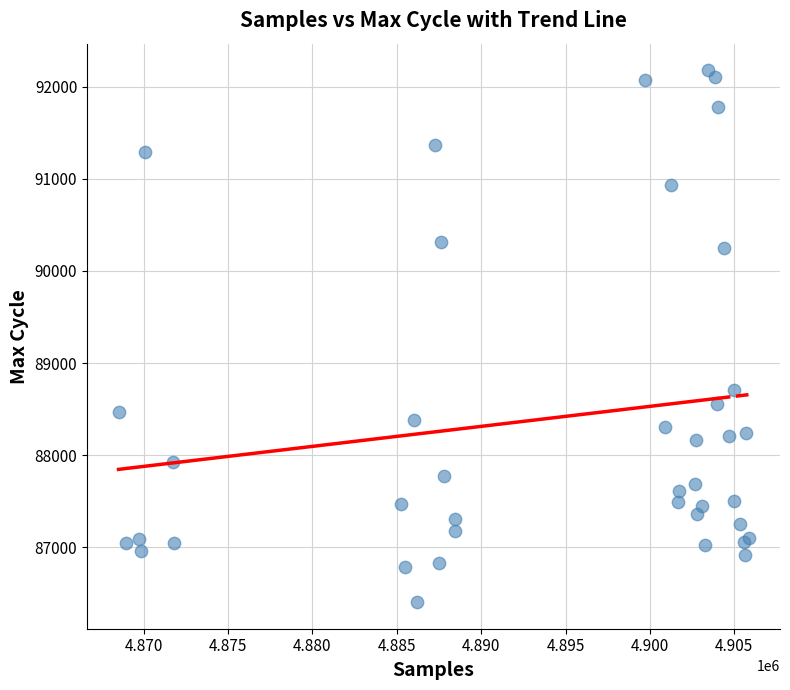

What Y value in the scatter plot is closest to 89291?

88712